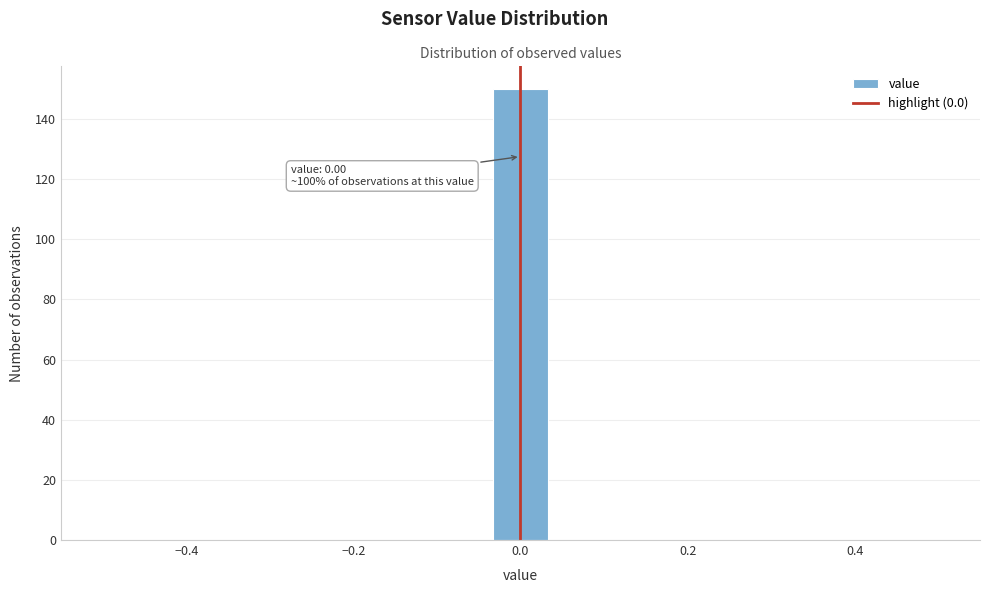

Read against the x-axis, roughly where is the centre of the tallest bar?

0.00